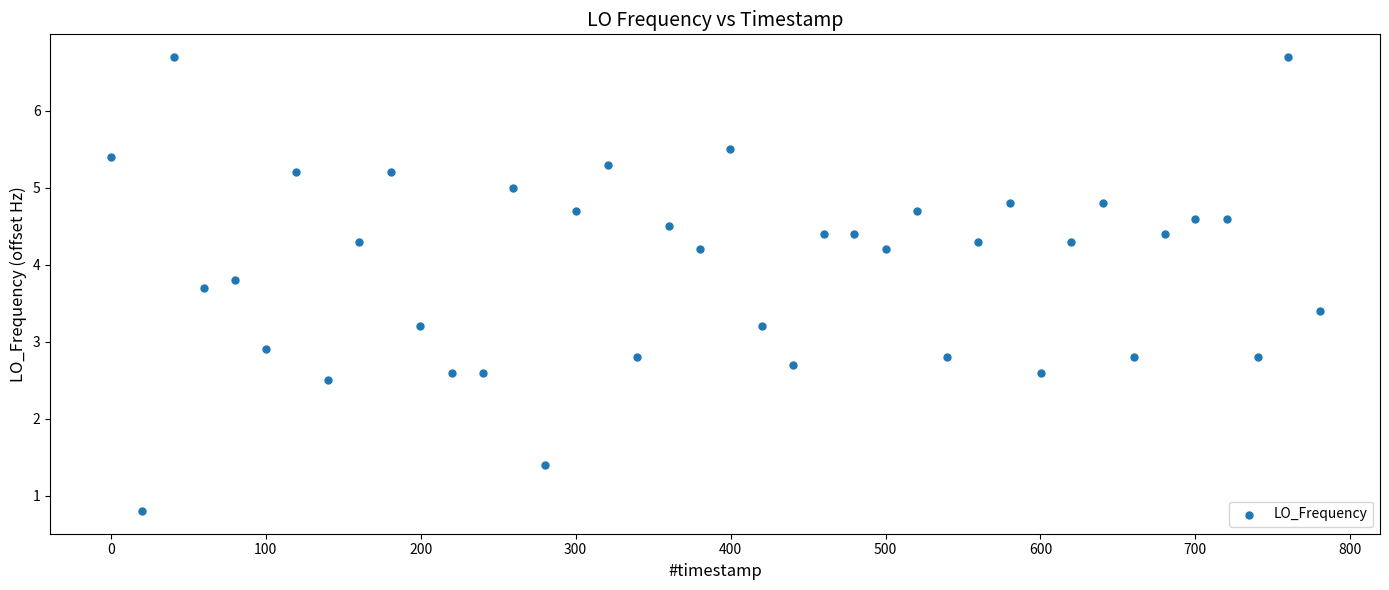

What Y value in the scatter plot is closest to 3?

2.9